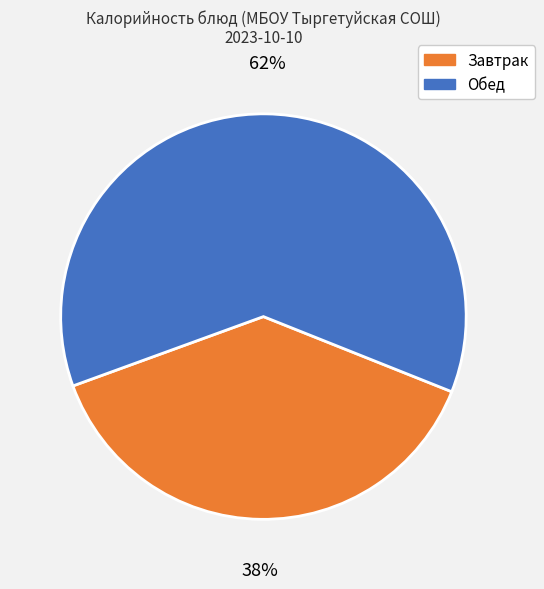

Count the number of slices in the pie.

2